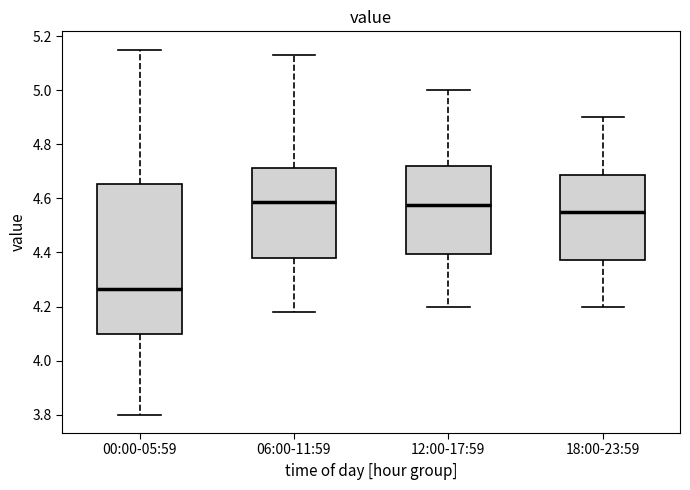

Reading left to right, read every box against the y-axis: the position of its median line, the range the box covers, and the ends of its whiskers. The values are not printed on the chart, so give them approximately, as read against the axis.

00:00-05:59: median 4.26, box 4.10 to 4.66, whiskers 3.80 to 5.16
06:00-11:59: median 4.58, box 4.38 to 4.72, whiskers 4.18 to 5.14
12:00-17:59: median 4.58, box 4.40 to 4.72, whiskers 4.20 to 5.00
18:00-23:59: median 4.56, box 4.38 to 4.68, whiskers 4.20 to 4.90